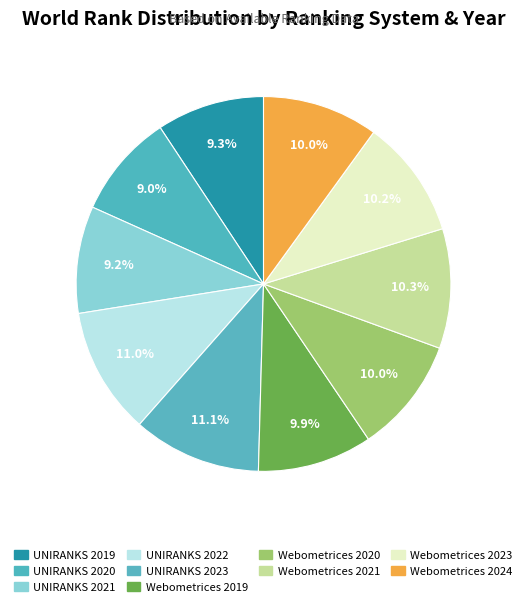

What is the total percentage of UNIRANKS 2021 and Webometrices 2019?

19.1%